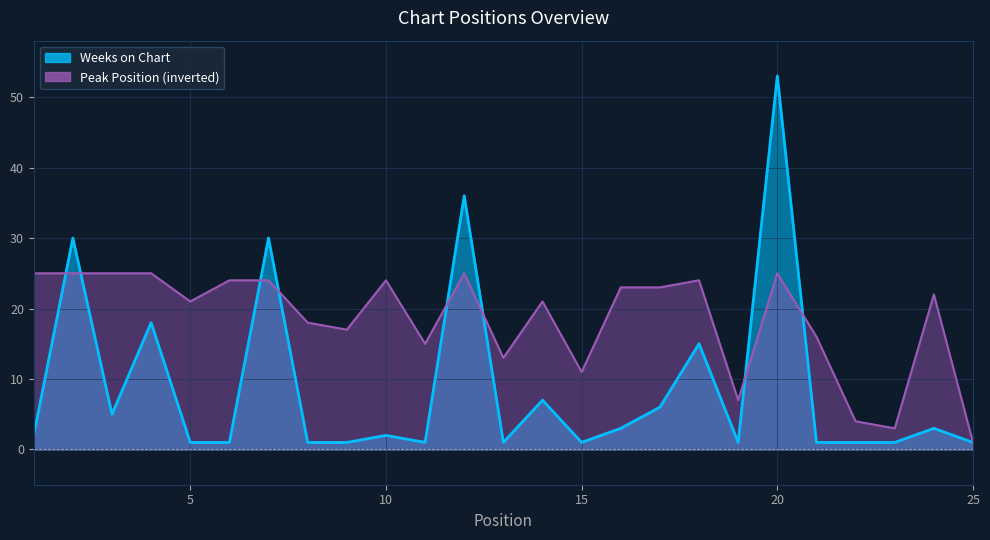

What is the average value of the Weeks on Chart series?

9